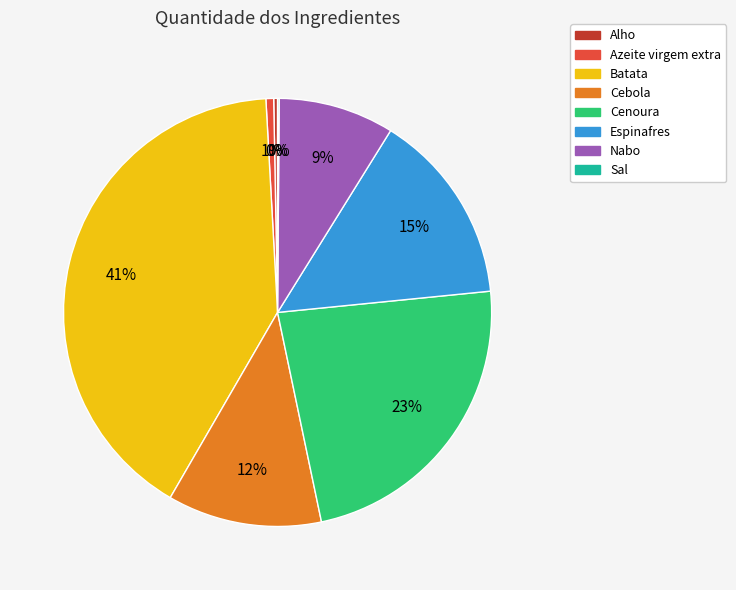

Which category has the biggest portion of the pie?

Batata